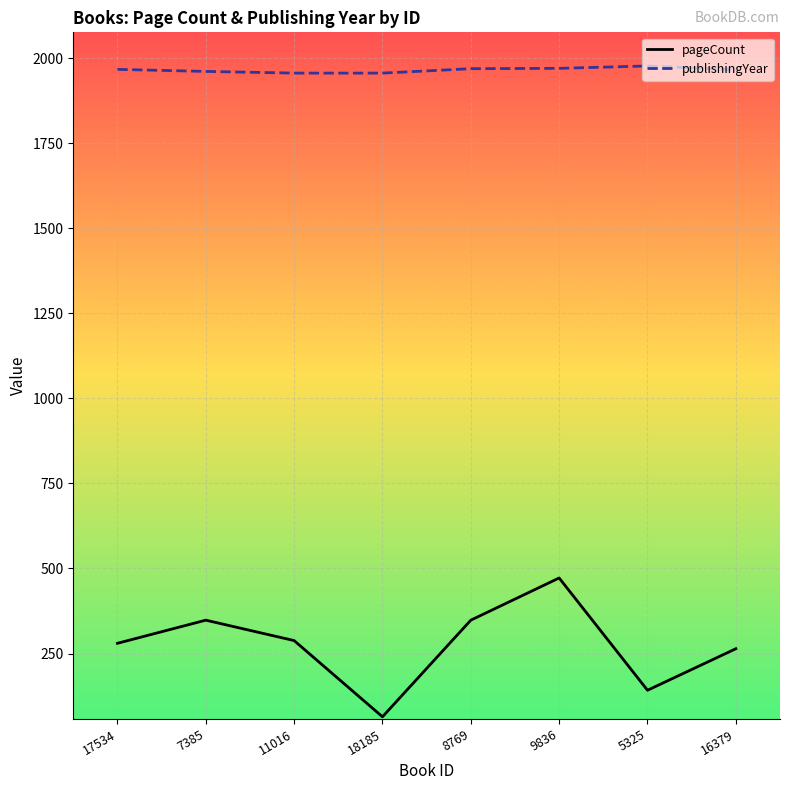

In pageCount, how many points are higher than both neighbors (excluding endpoints)?

2